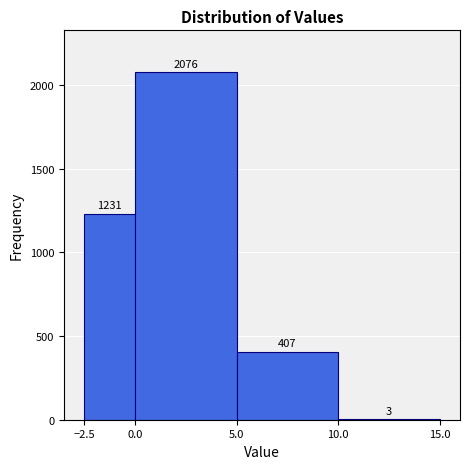

Reading left to right, transcribe this chart: for each bar, give the range it covers on the x-axis and its height.

-2.5 to 0.0: 1231
0.0 to 5.0: 2076
5.0 to 10.0: 407
10.0 to 15.0: 3